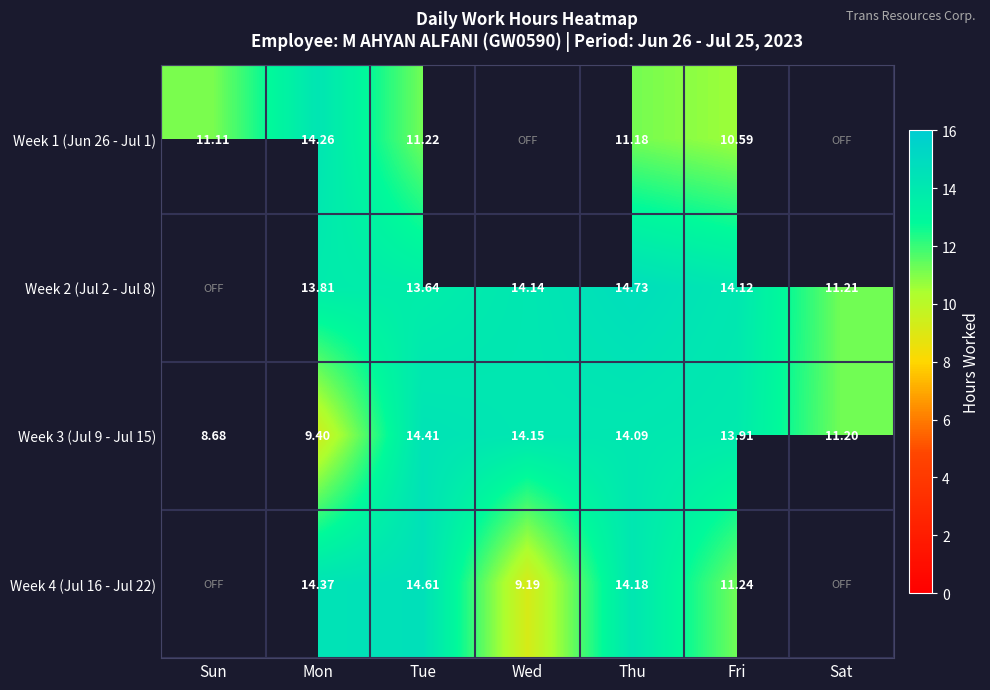

True or false: Week 3 (Jul 9 - Jul 15) has a value of 13.2 at Sun.

False